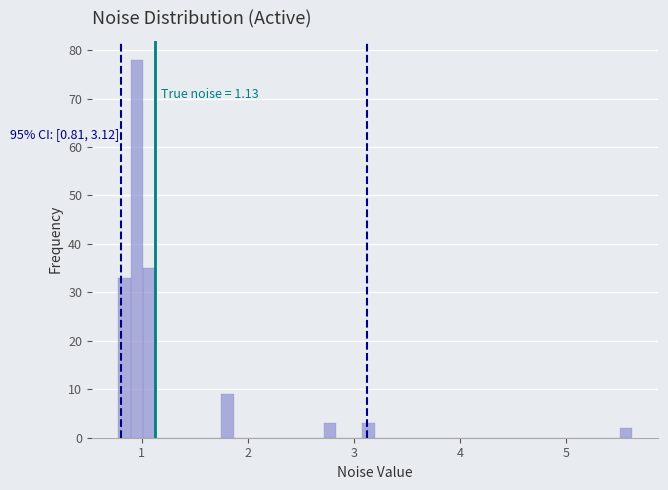

Around what value on the x-axis is the tallest bar? Give the approximate position of its centre, as read against the axis.

1.0